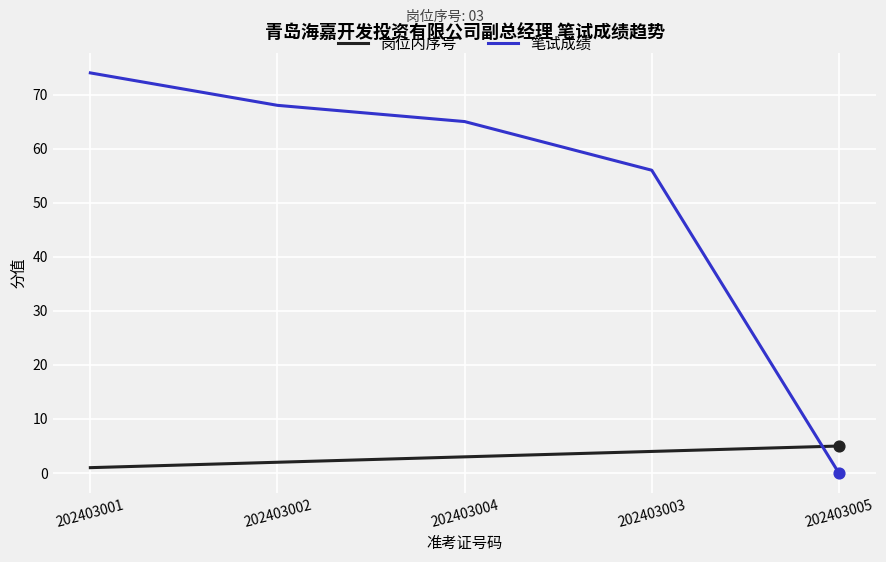

Is the value of 岗位内序号 at 202403004 greater than the value of 笔试成绩 at 202403002?

No